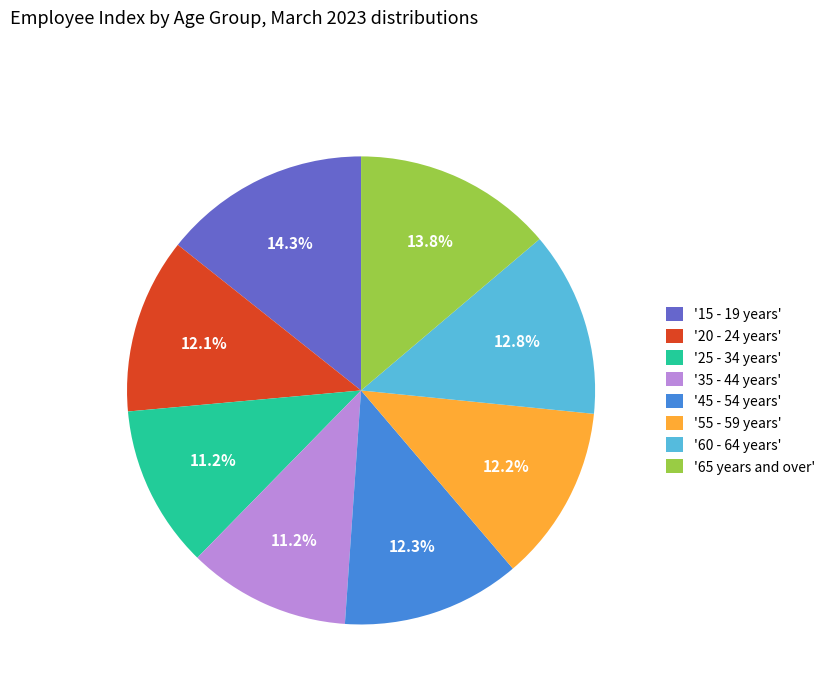

How many segments does this pie chart have?

8